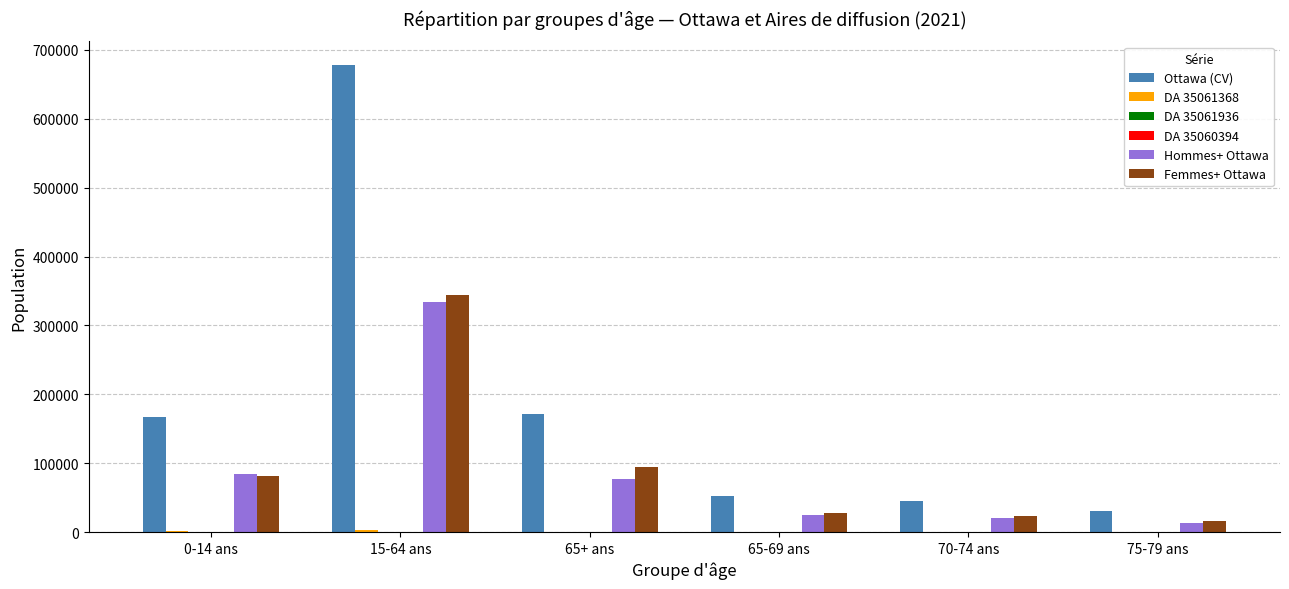

True or false: Hommes+ Ottawa has a value of 22166 at 0-14 ans.

False